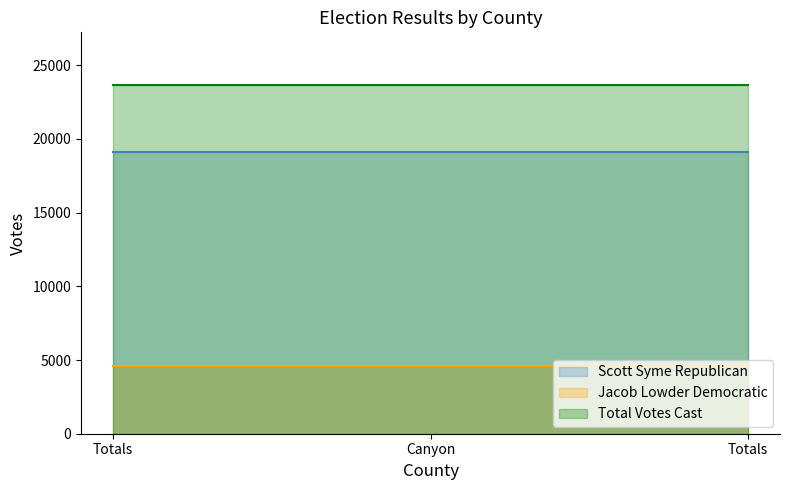

At how many categories does at least one series exceed 15583?

3